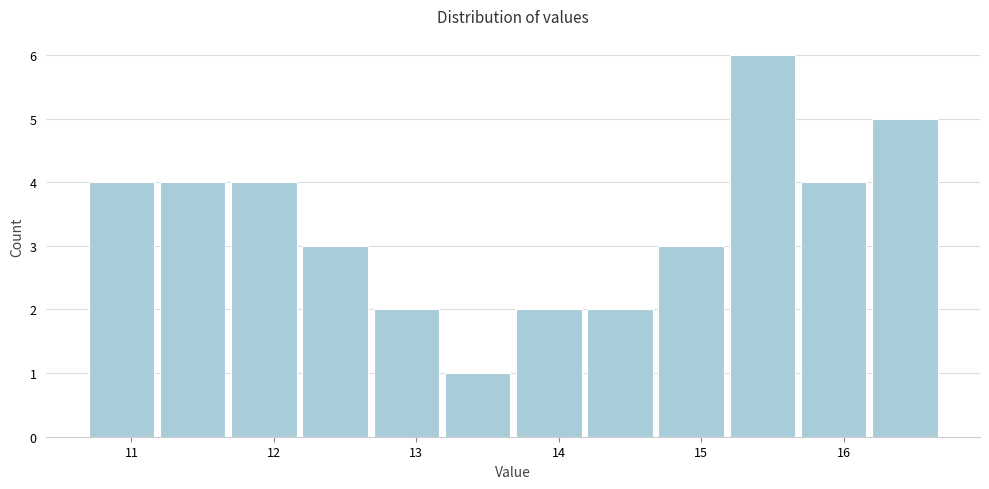

Which range on the x-axis has the tallest bar?

15.2 to 15.7